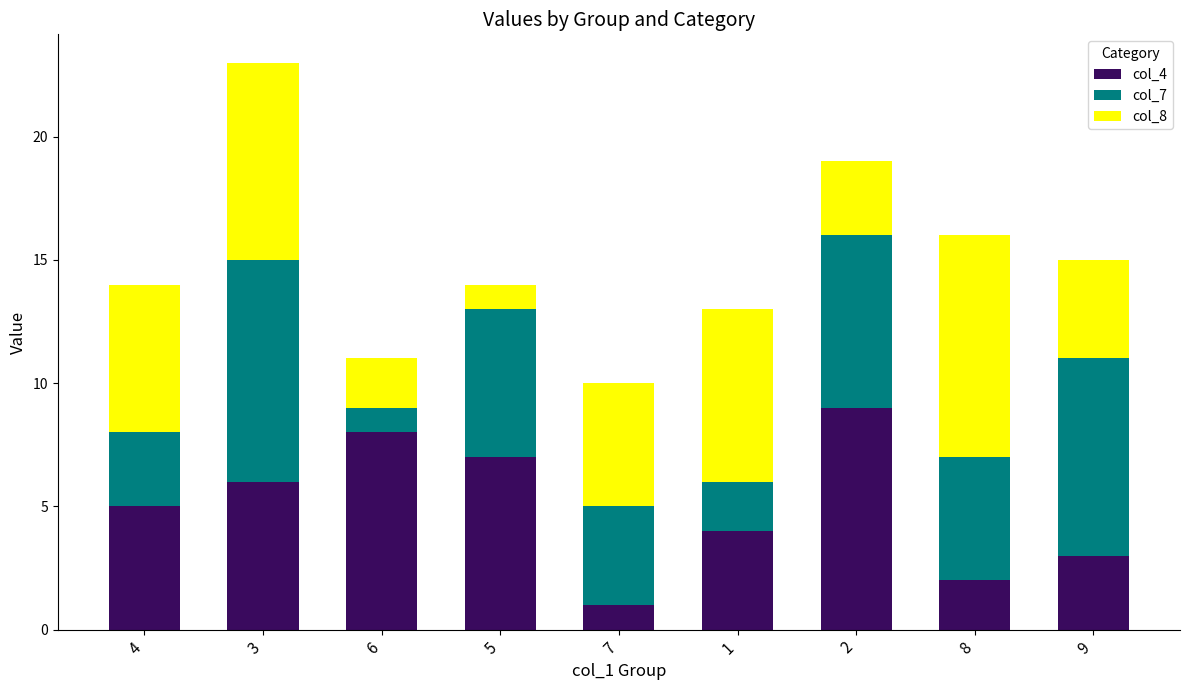

The col_4 series shows 6 at 1. True or false?

False